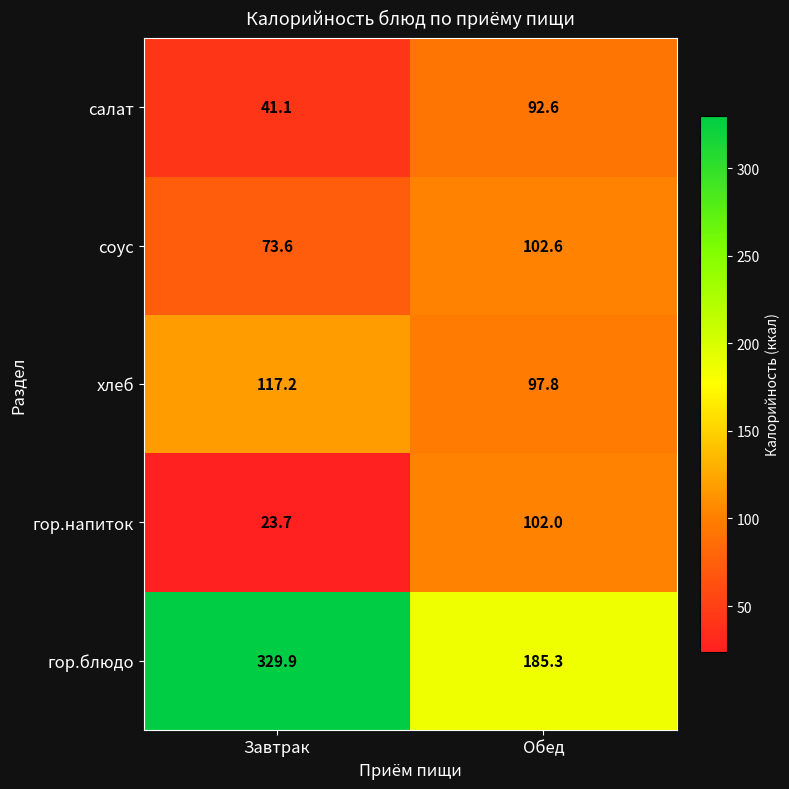

Reading left to right, extract all data points from this chart.

салат: 41.1	92.6
соус: 73.6	102.6
хлеб: 117.2	97.8
гор.напиток: 23.7	102.0
гор.блюдо: 329.9	185.3